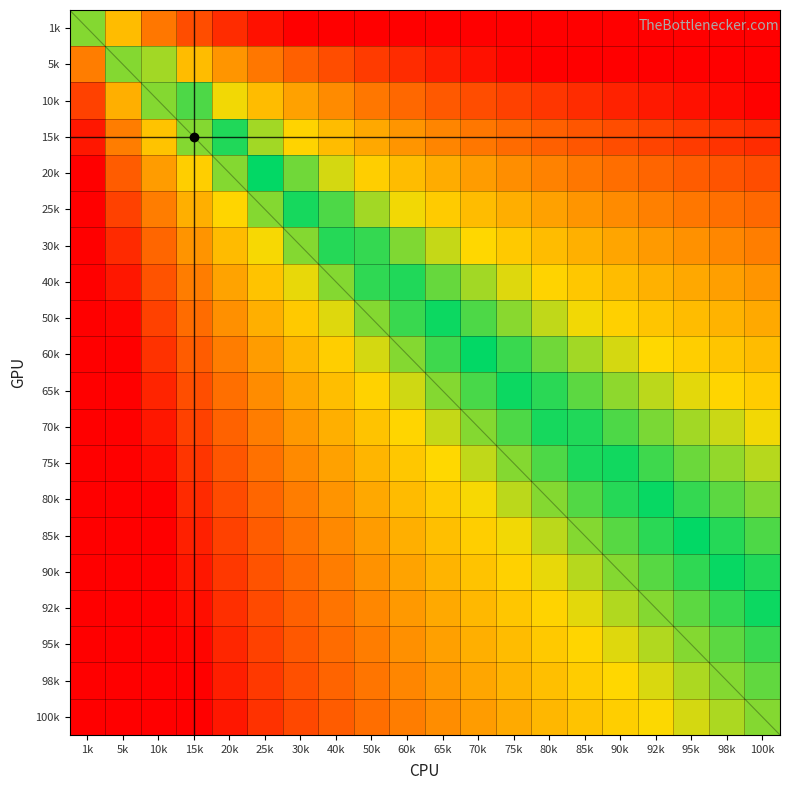

How many values in 60k are above zero?

18